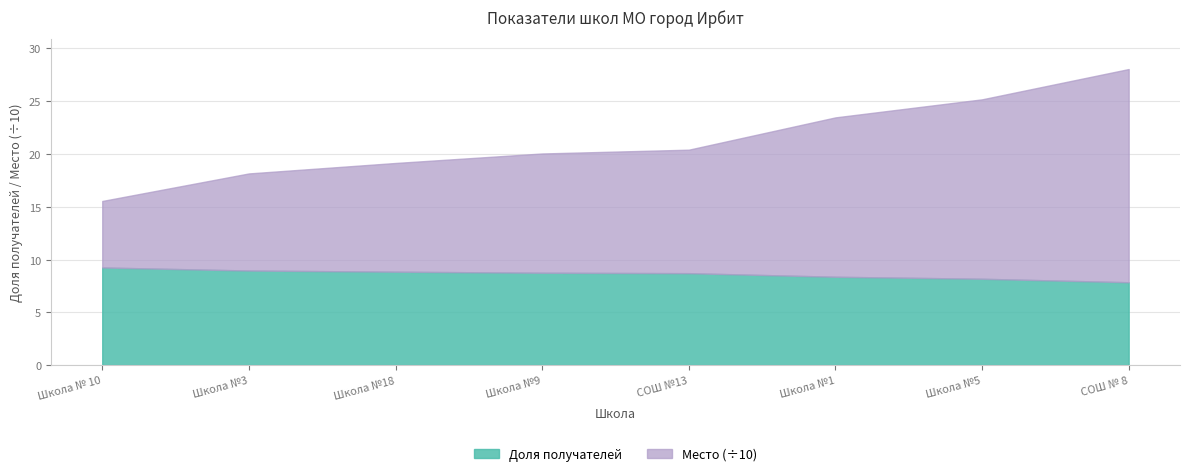

What is the label of the 3rd point from the left?

Школа №18